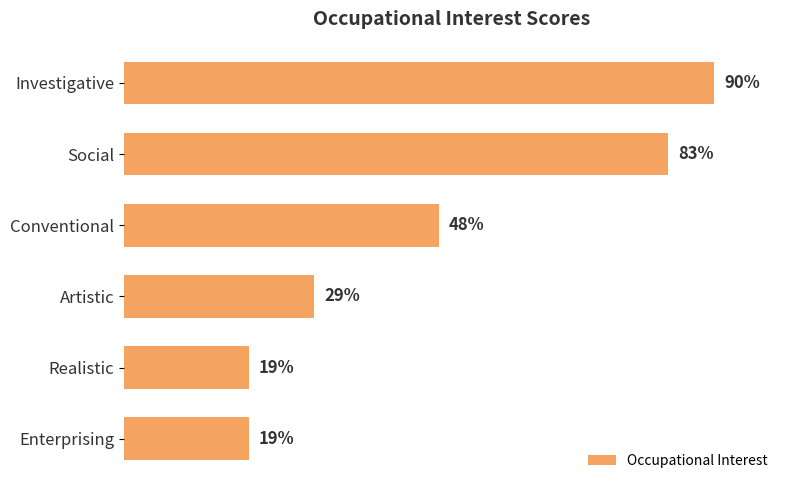

Between Investigative and Artistic, which is larger?

Investigative